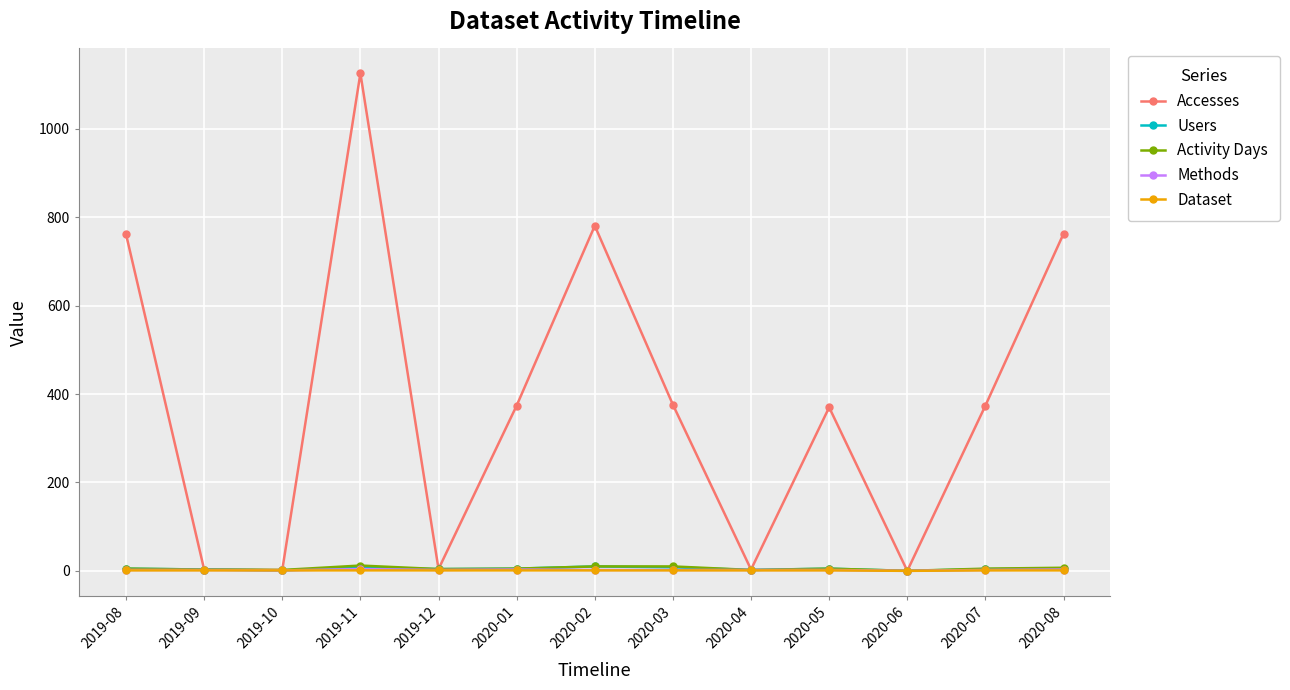

At how many categories does at least one series exceed 159?

8